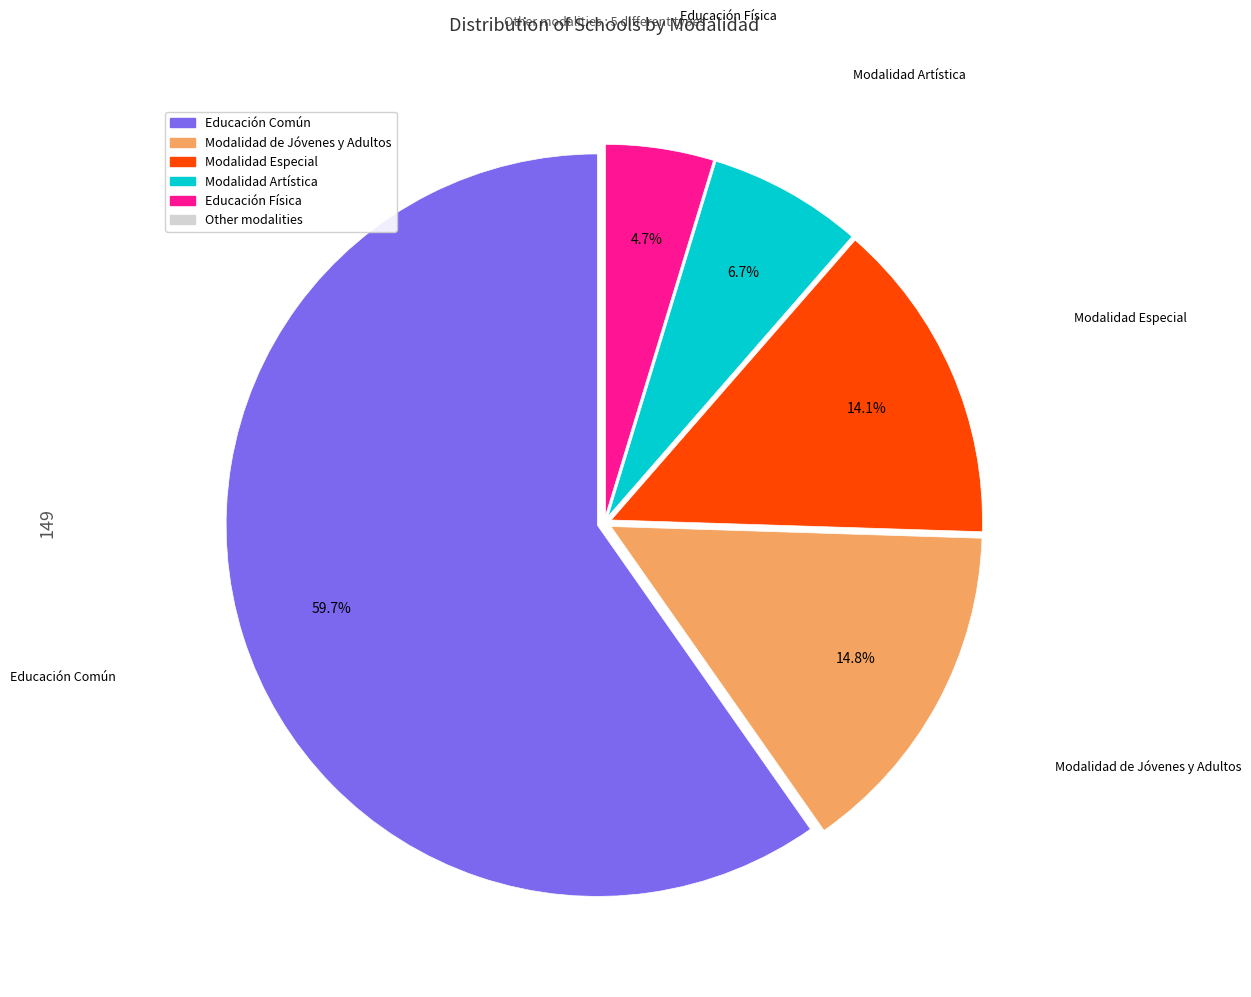

Is Educación Física the majority of the pie?

No